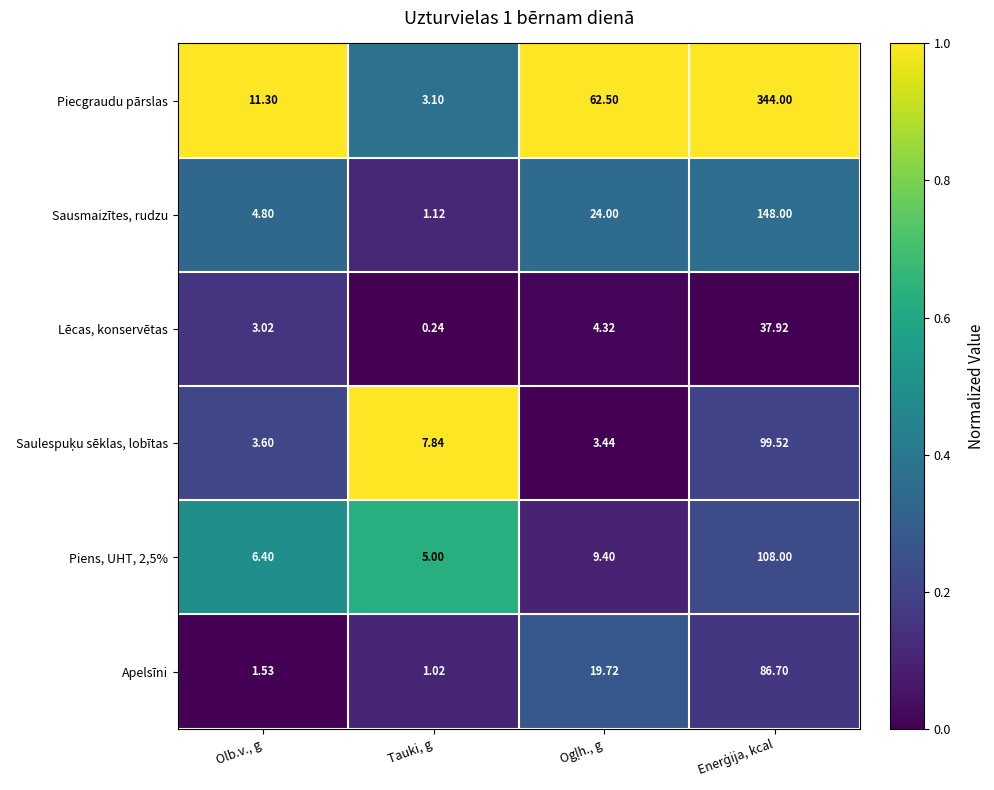

Which series has the largest range (max minus min)?

Piecgraudu pārslas